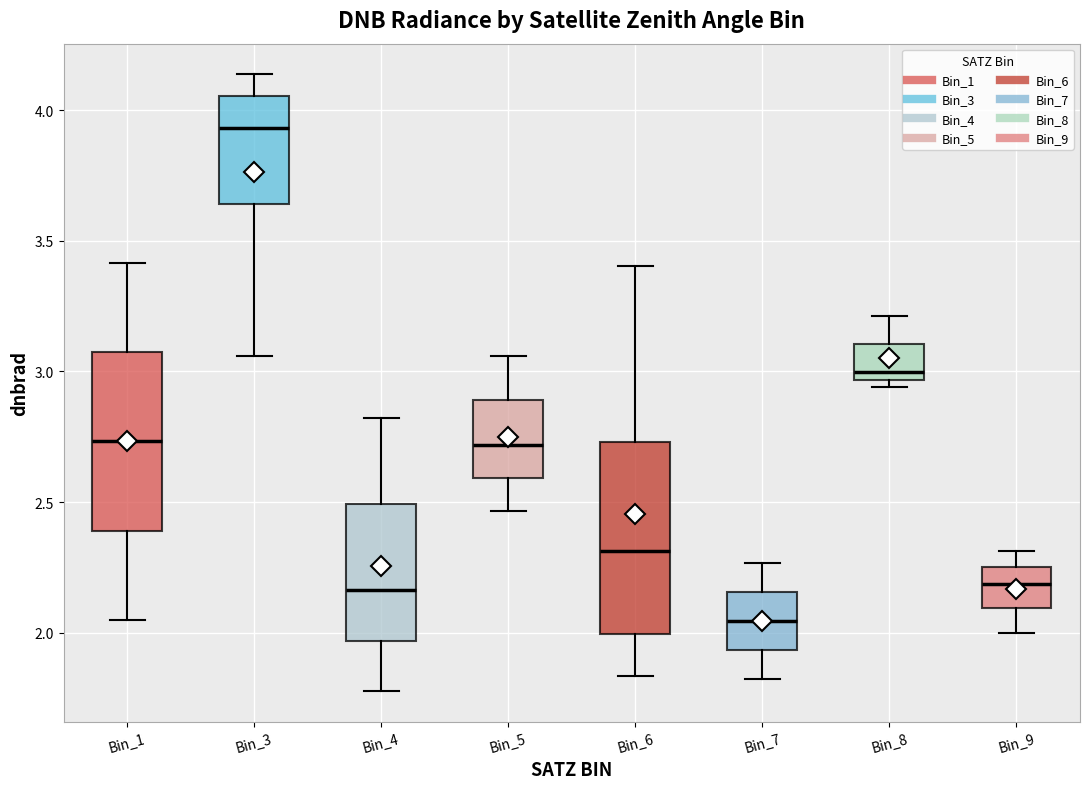

Comparing the boxes themselves (not the whiskers), which one is the tallest?

Bin_6